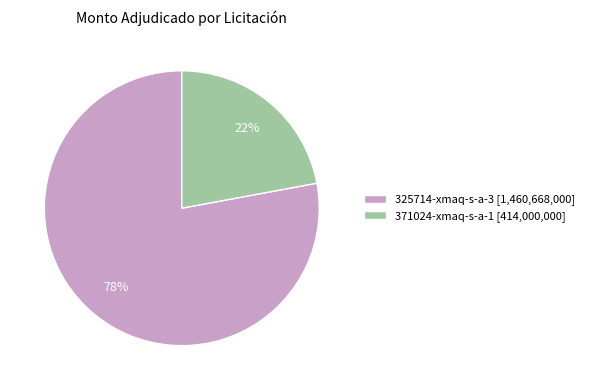

To the nearest percent, what percentage of the pie is 325714-xmaq-s-a-3?

78%